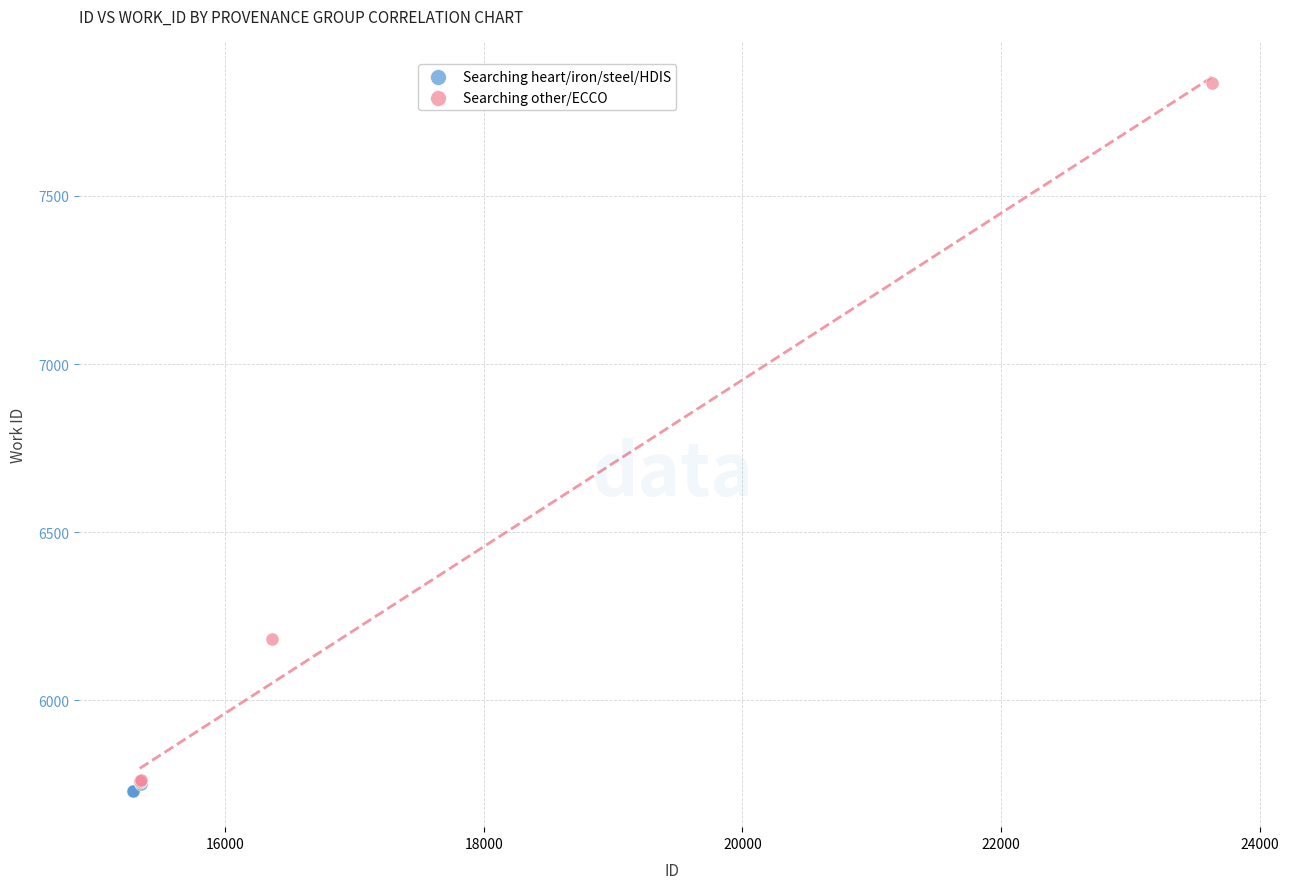

Which series has the widest spread of Y values?

Searching other/ECCO